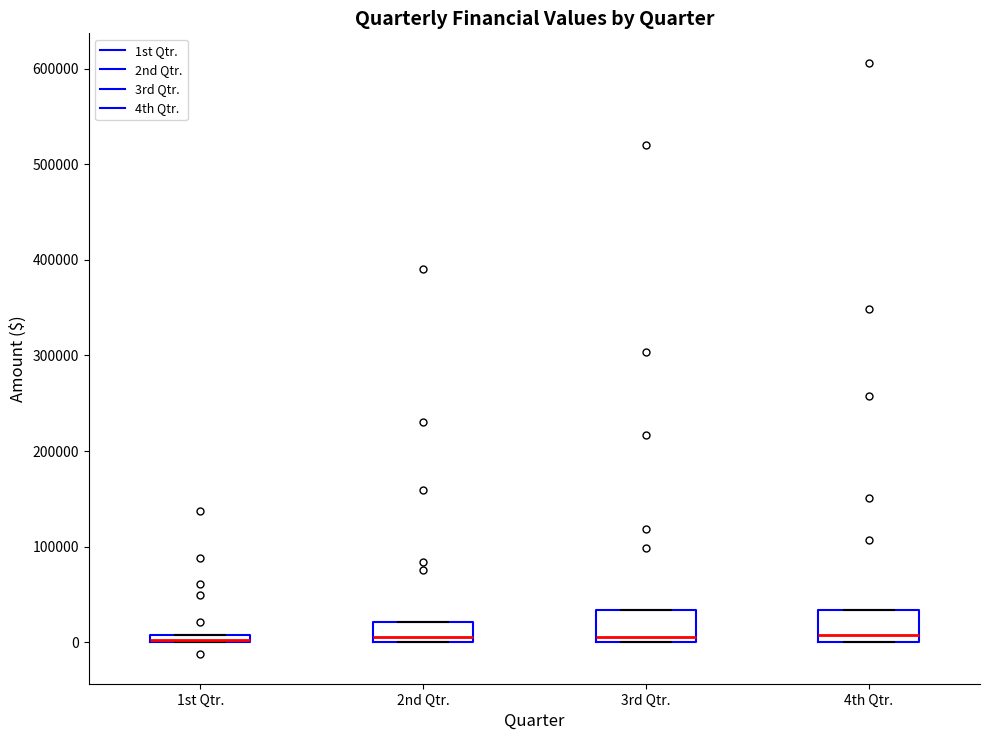

Where is the upper edge of the box for 2nd Qtr. on the y-axis? The values are not printed on the chart, so give them approximately, as read against the axis.

20000